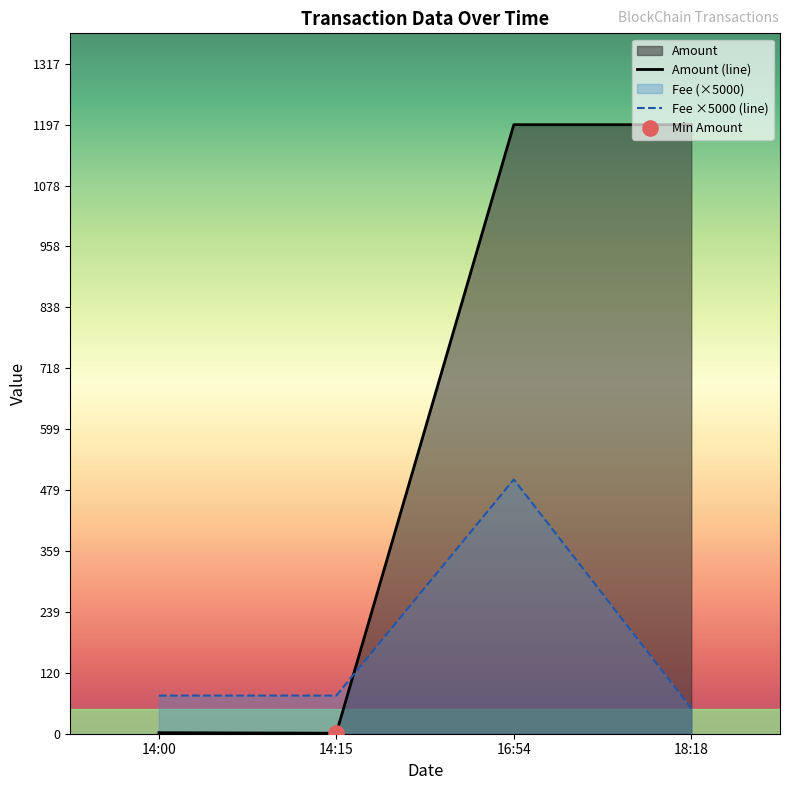

What is the greatest value displayed?

1197.4